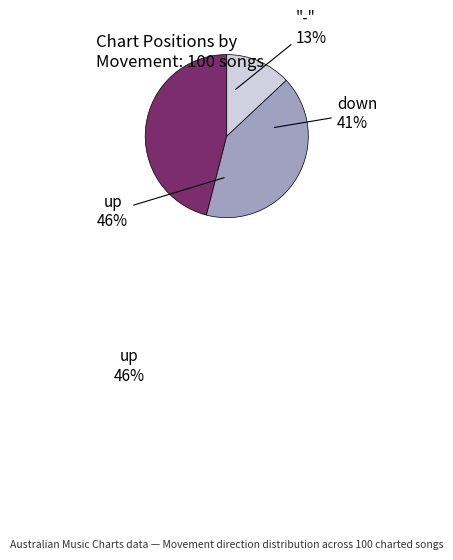

To the nearest percent, what percentage of the pie is -?

13%